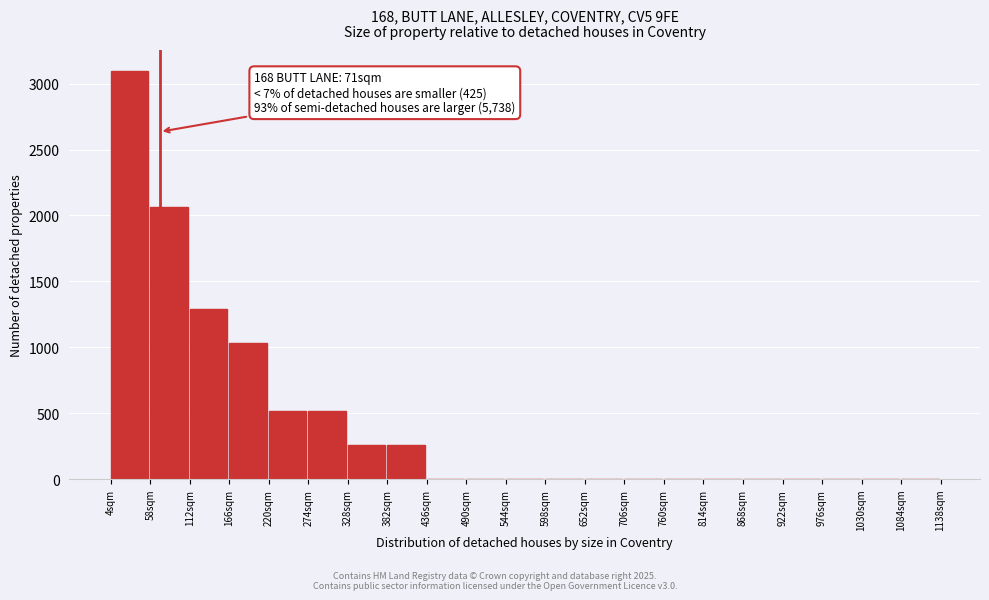

Reading left to right, transcribe all the data shown in this chart.

4sqm=3100.0	58sqm=2066.7	112sqm=1291.7	166sqm=1033.3	220sqm=516.7	274sqm=516.7	328sqm=258.3	382sqm=258.3	436sqm=0.0	490sqm=0.0	544sqm=0.0	598sqm=0.0	652sqm=0.0	706sqm=0.0	760sqm=0.0	814sqm=0.0	868sqm=0.0	922sqm=0.0	976sqm=0.0	1030sqm=0.0	1084sqm=0.0